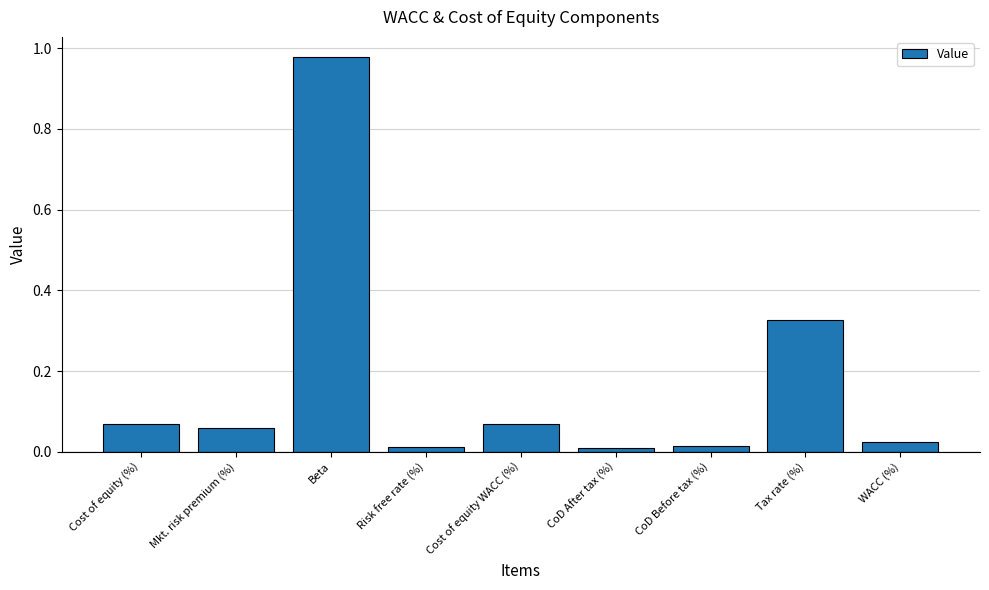

What position from the right is Mkt. risk premium (%)?

8